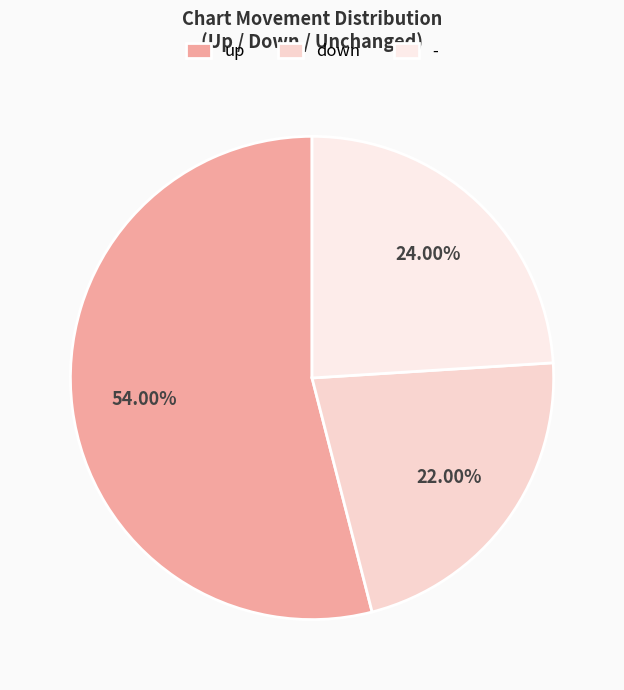

Rank the categories by value from highest to lowest.

up, -, down